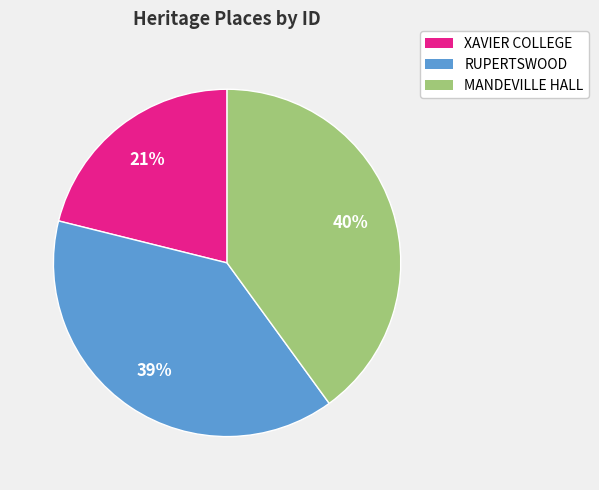

Count the number of slices in the pie.

3